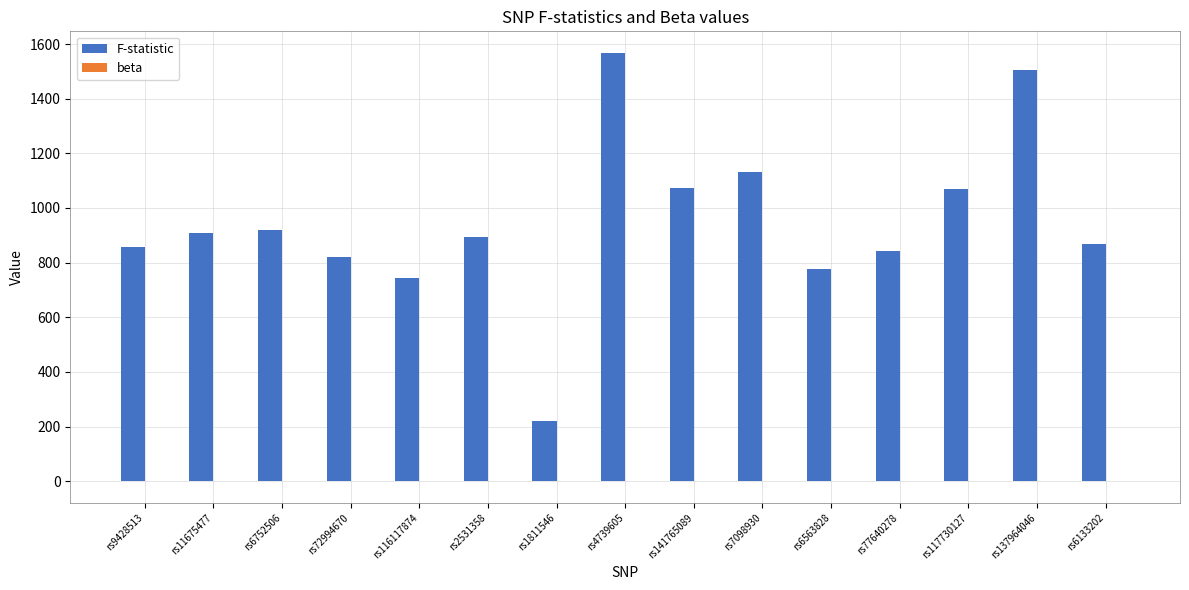

How many data points does each series have?

15